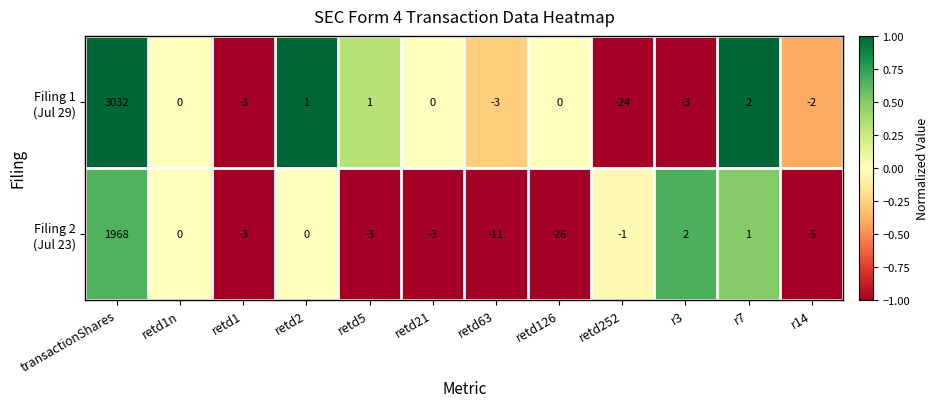

What is the total value across all series at transactionShares?

5000